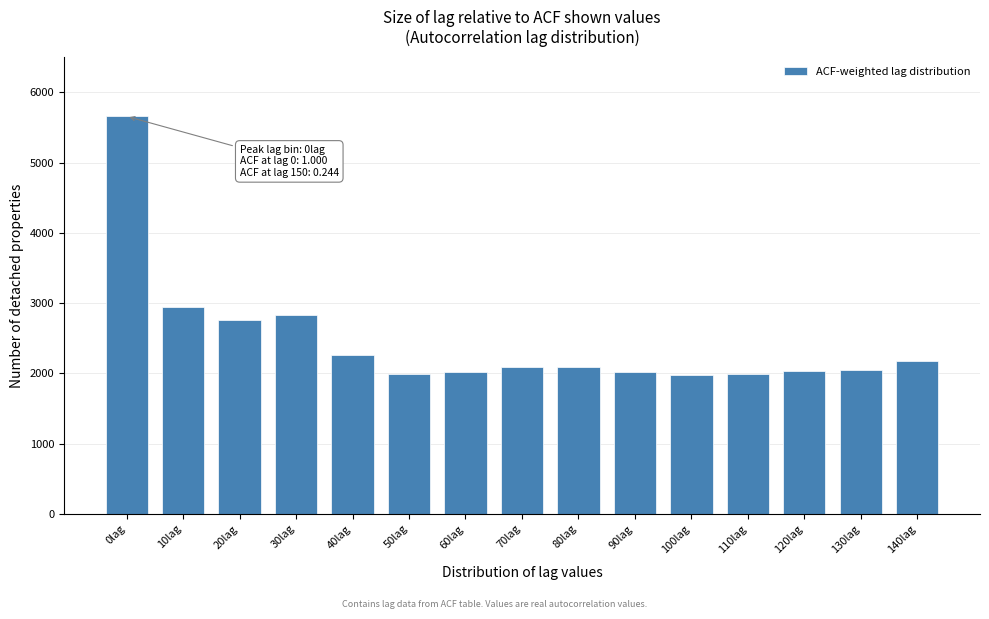

Where is the data nearest to the value 3815?

10lag